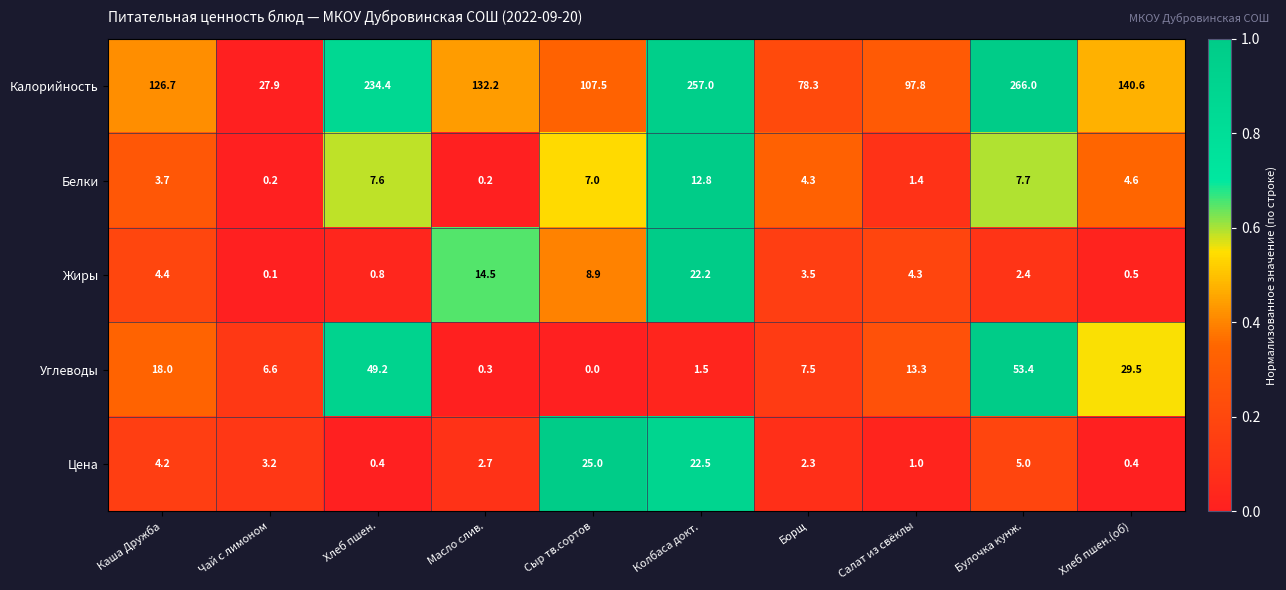

Count the number of categories in the chart.

10